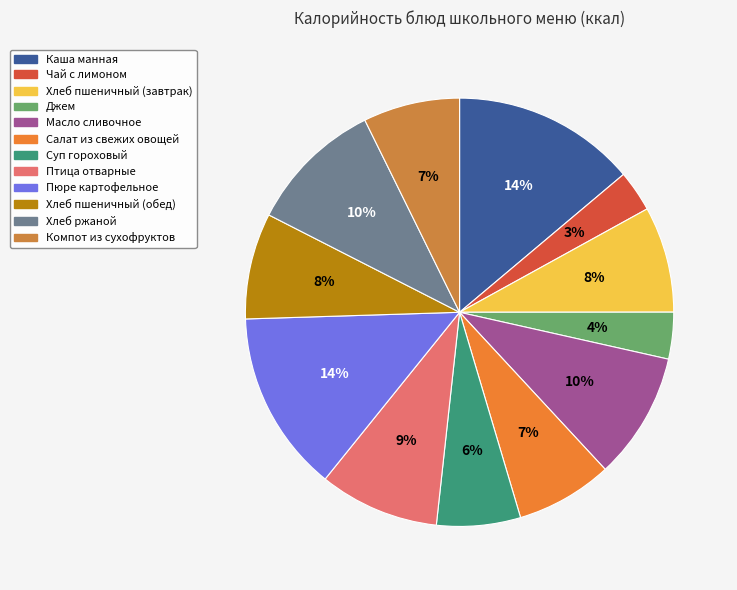

What is the change in value from Хлеб пшеничный (завтрак) to Масло сливочное?

+24.6